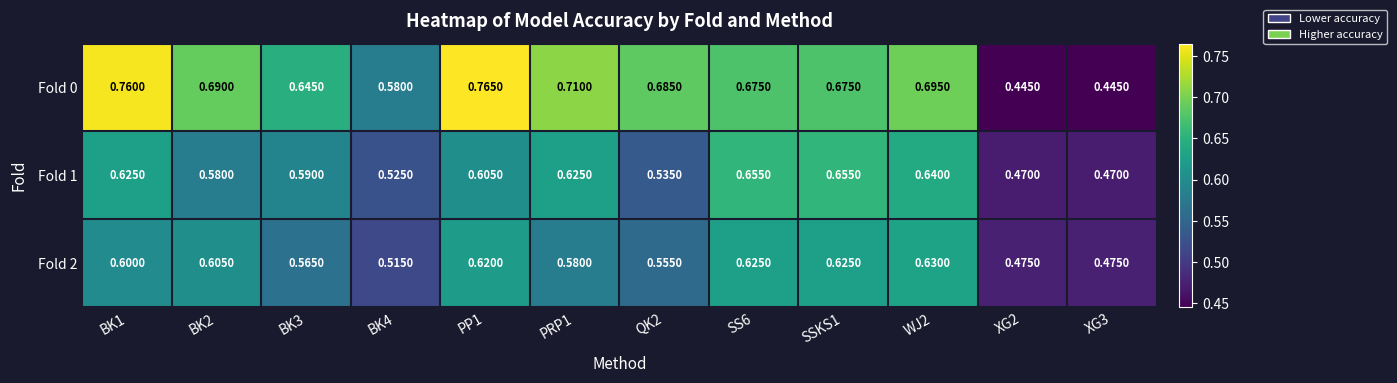

Is the value of Fold 1 at SSKS1 greater than the value of Fold 2 at BK2?

Yes